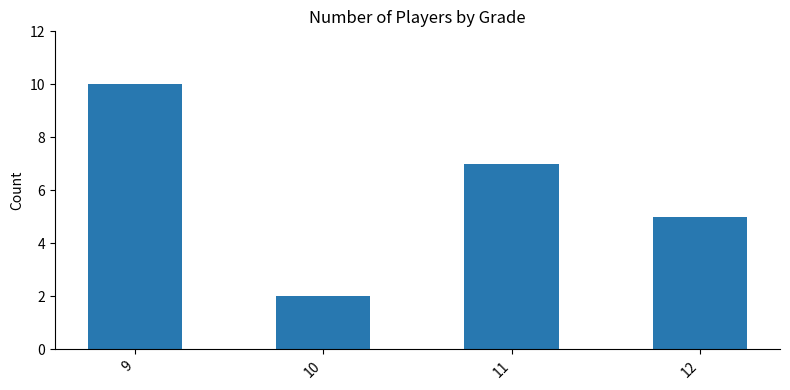

Approximately how many times larger is the value at 10 compared to 11?

0.3